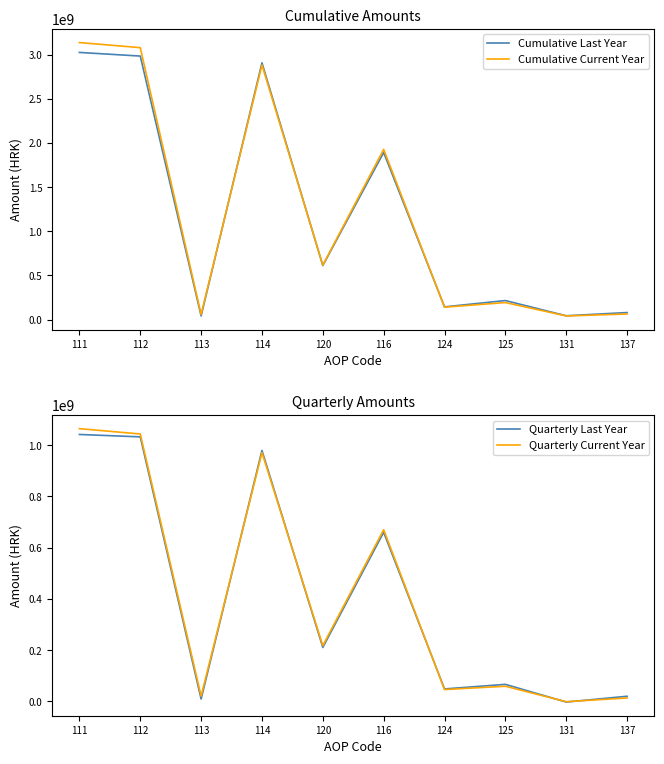

Is it true that Quarterly Last Year equals 1560378294.2 at 112?

False